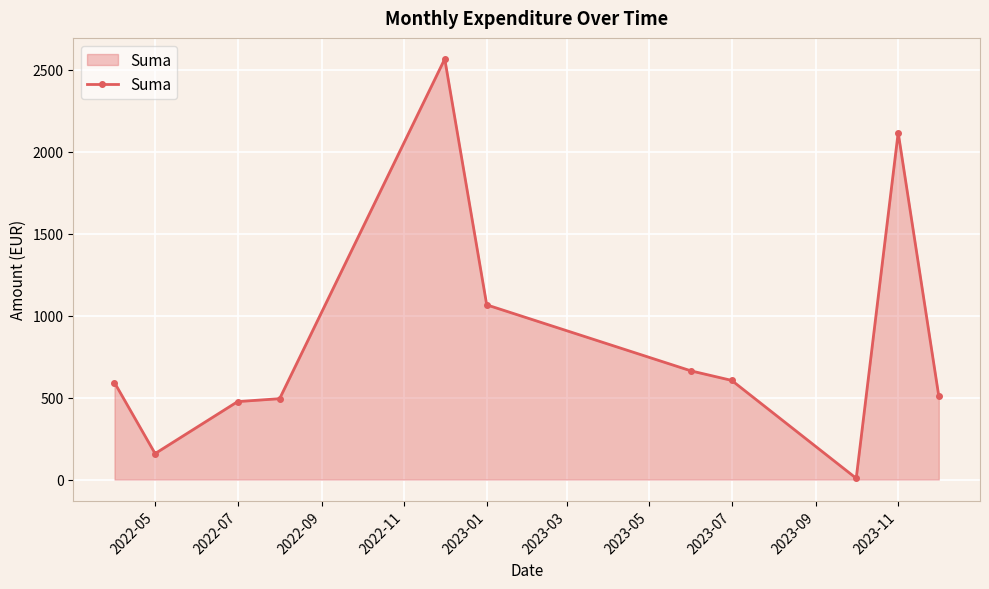

How many lines are shown in the chart?

1